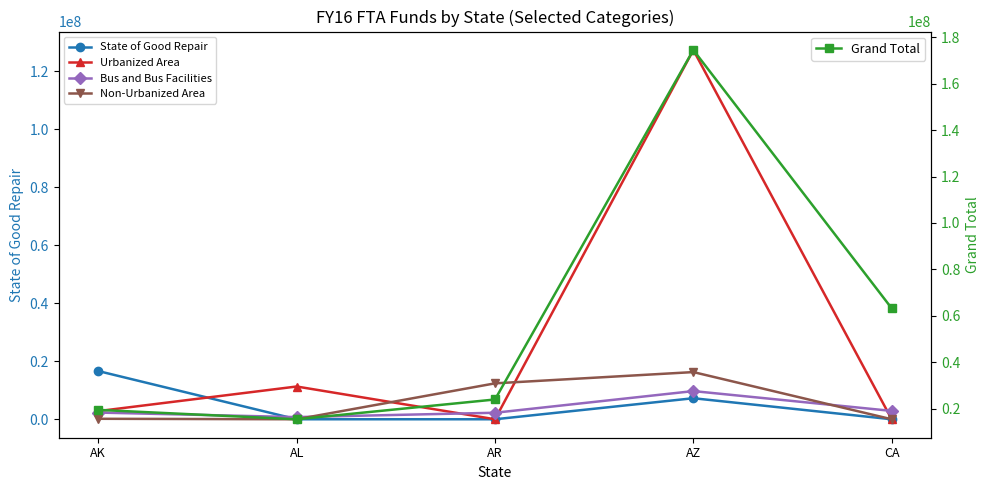

Rank the categories by Bus and Bus Facilities value from lowest to highest.

AL, AR, AK, CA, AZ